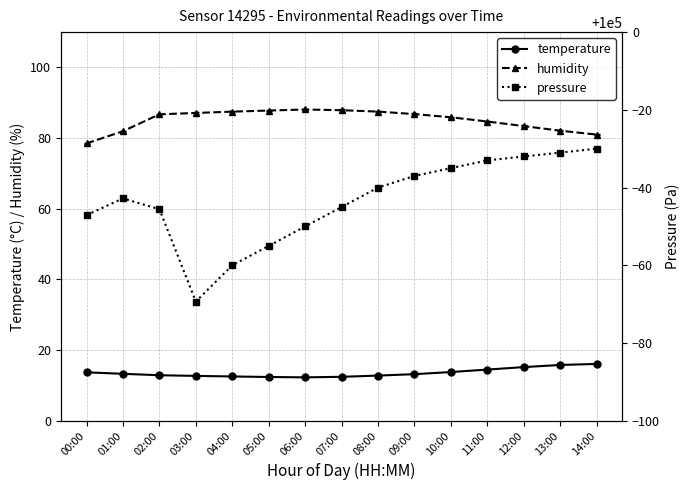

At 13:00, list the series in order from largest to smallest.

pressure, humidity, temperature